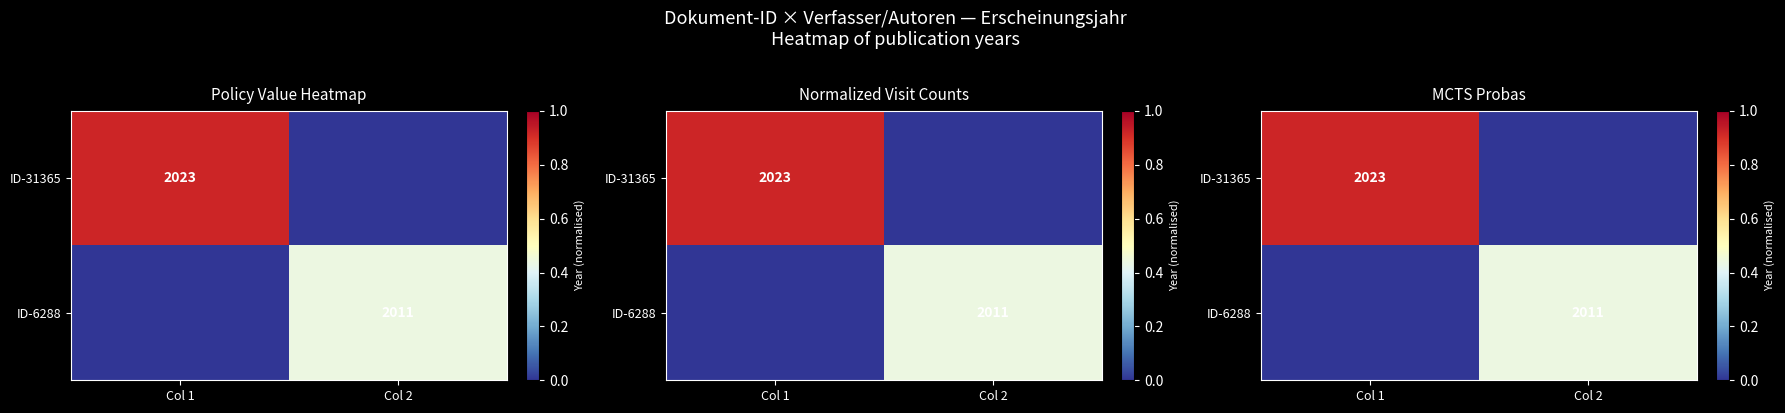

List the labels in order of ID-31365 value, smallest first.

Col 2, Col 1